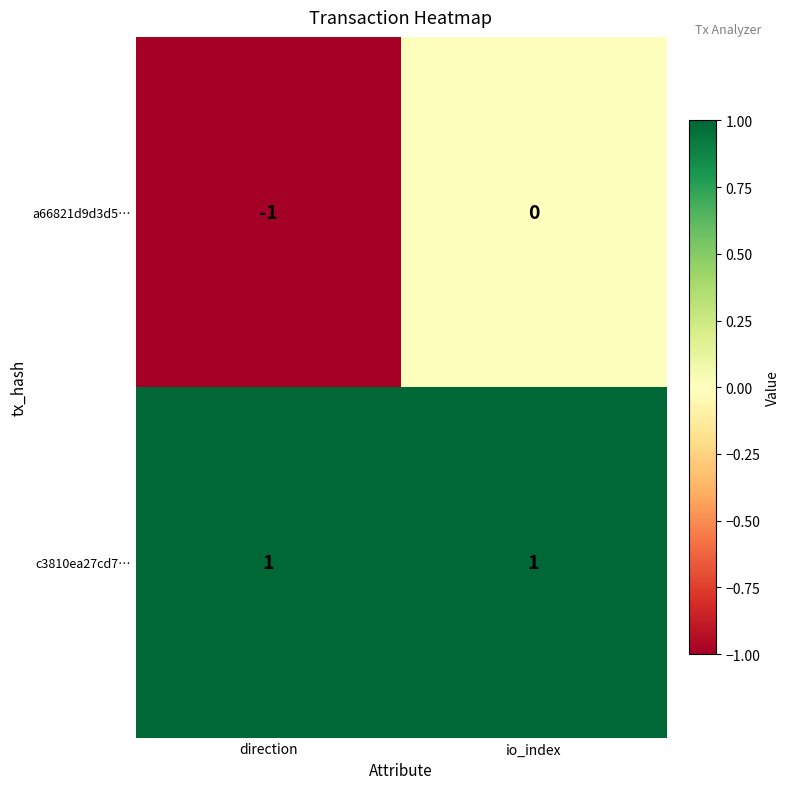

Is it true that a66821d9d3d5… equals 0 at io_index?

True